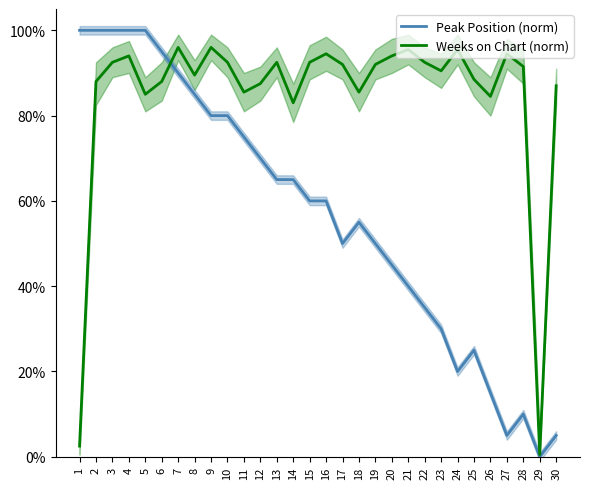

Between 1 and 28, which series saw the biggest shift?

Peak Position (norm)